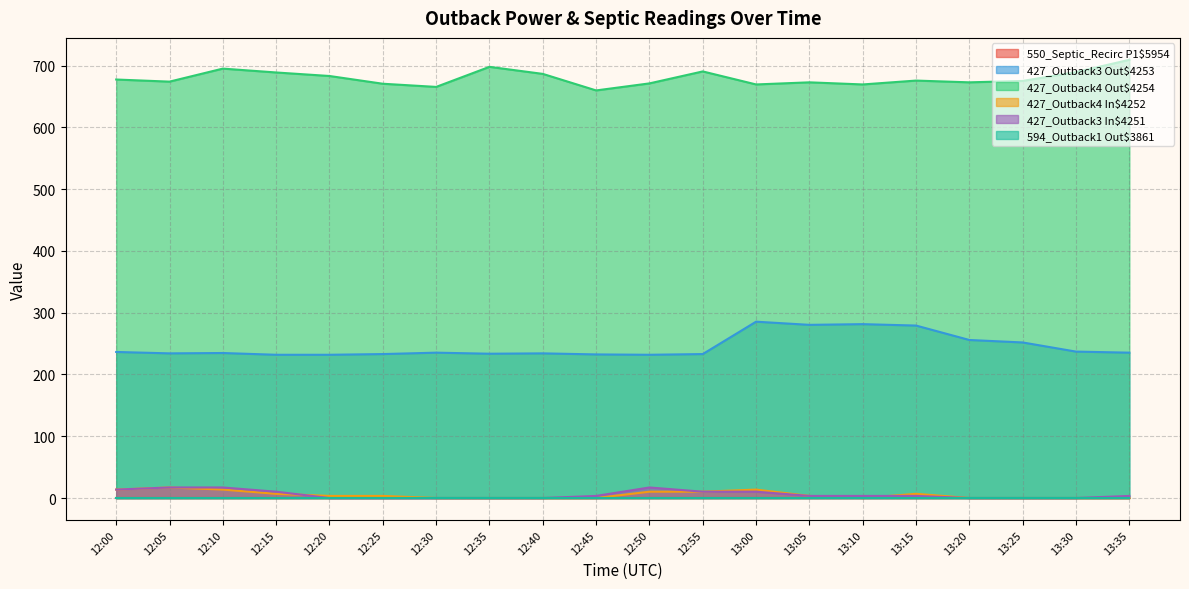

Does the chart have visible grid lines?

Yes